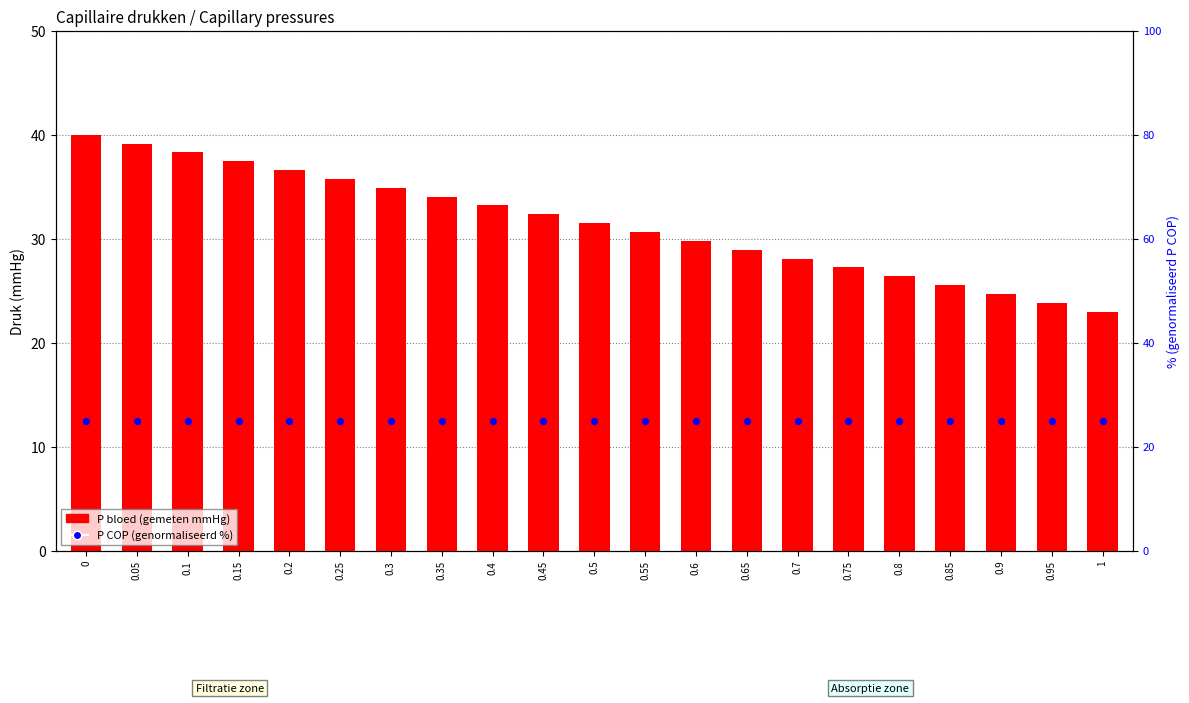

At how many categories does at least one series exceed 31?

11